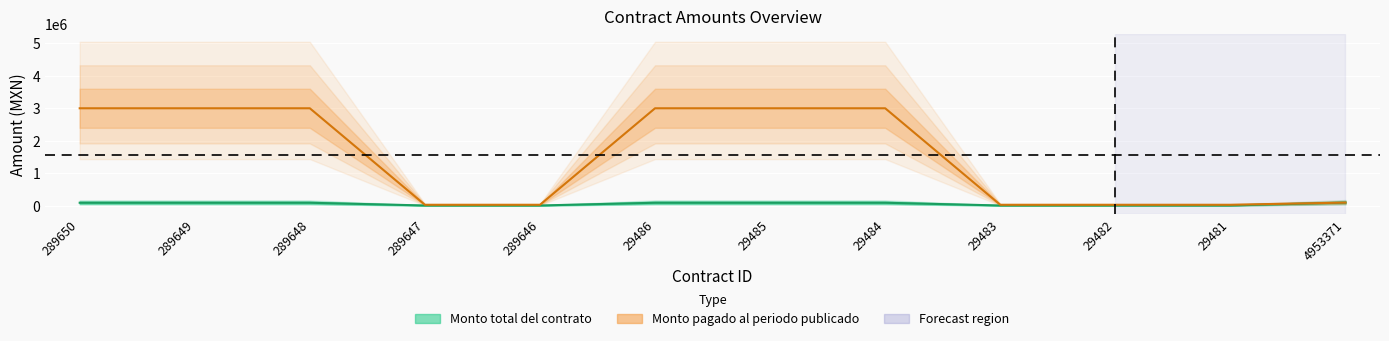

Between 289649 and 29482, which series saw the biggest shift?

Monto pagado al periodo publicado